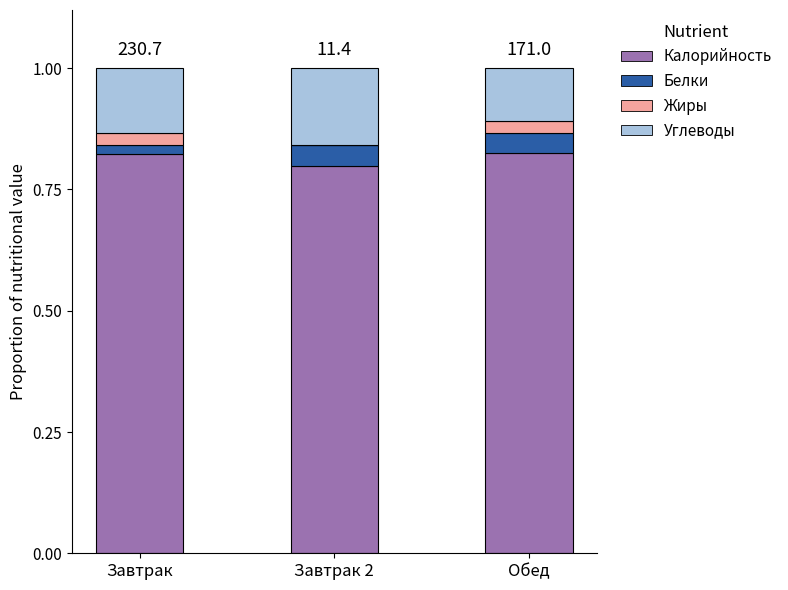

Is it true that Калорийность equals 0.8 at Обед?

True